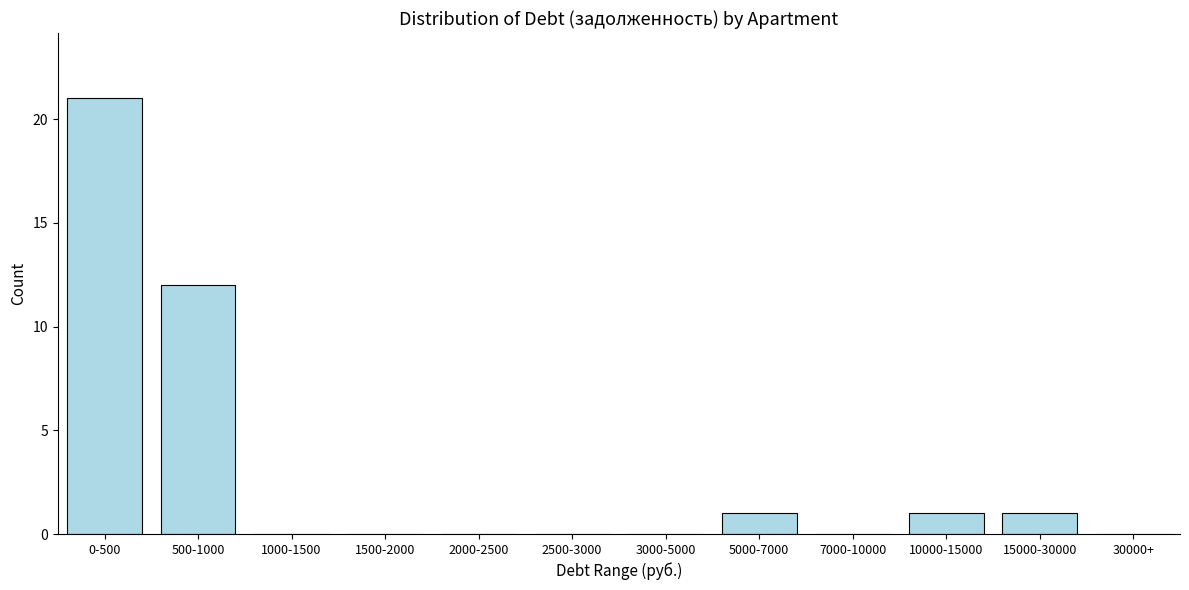

Reading left to right, list all the values displayed in this chart.

0-500=21	500-1000=12	1000-1500=0	1500-2000=0	2000-2500=0	2500-3000=0	3000-5000=0	5000-7000=1	7000-10000=0	10000-15000=1	15000-30000=1	30000+=0